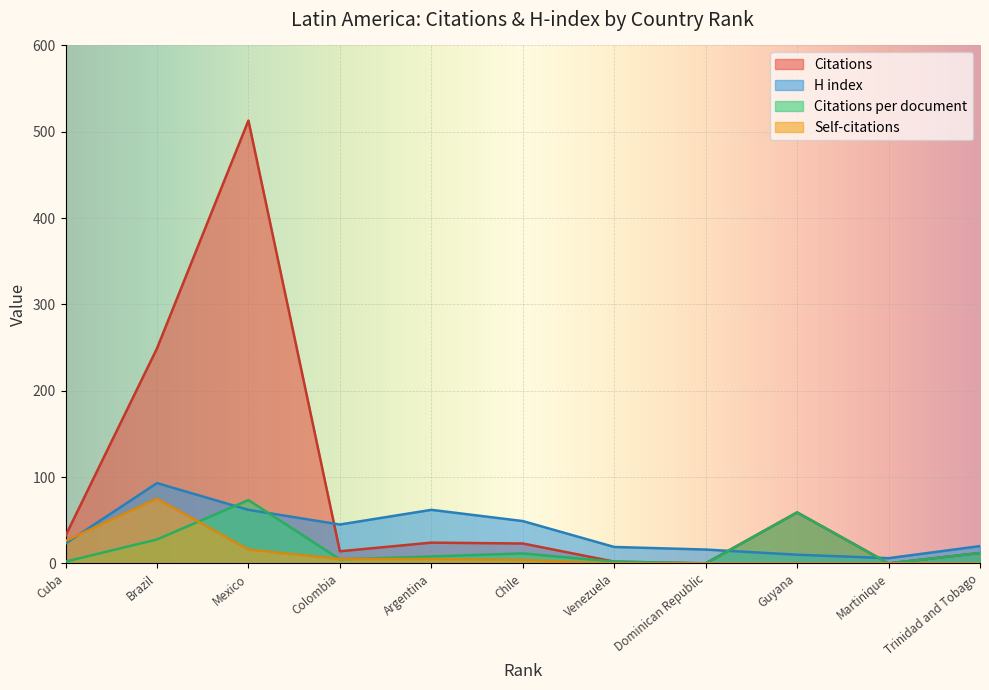

Count the number of data series in this chart.

4